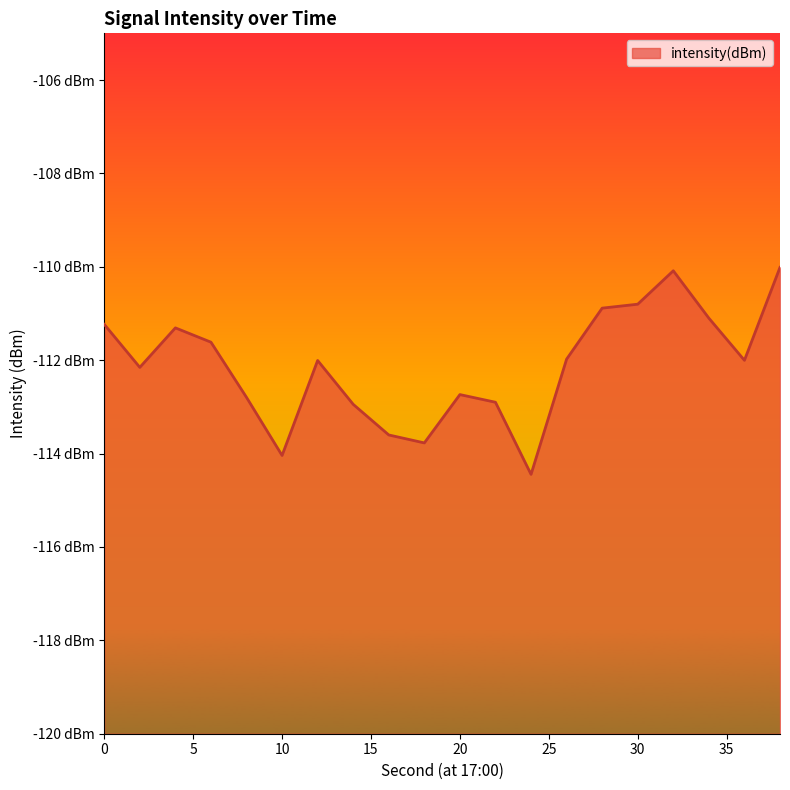

Reading left to right, extract all data points from this chart.

-111.2	-112.2	-111.3	-111.6	-112.8	-114.0	-112.0	-112.9	-113.6	-113.8	-112.7	-112.9	-114.4	-112.0	-110.9	-110.8	-110.1	-111.1	-112.0	-110.0